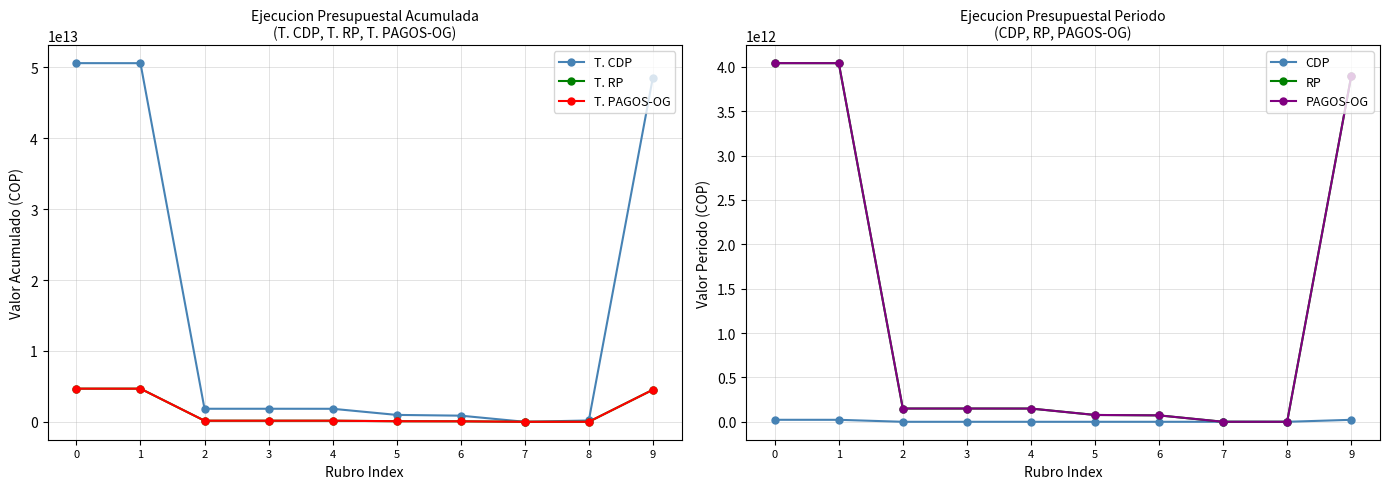

Where is T. CDP nearest to the value 25305296486189?

9